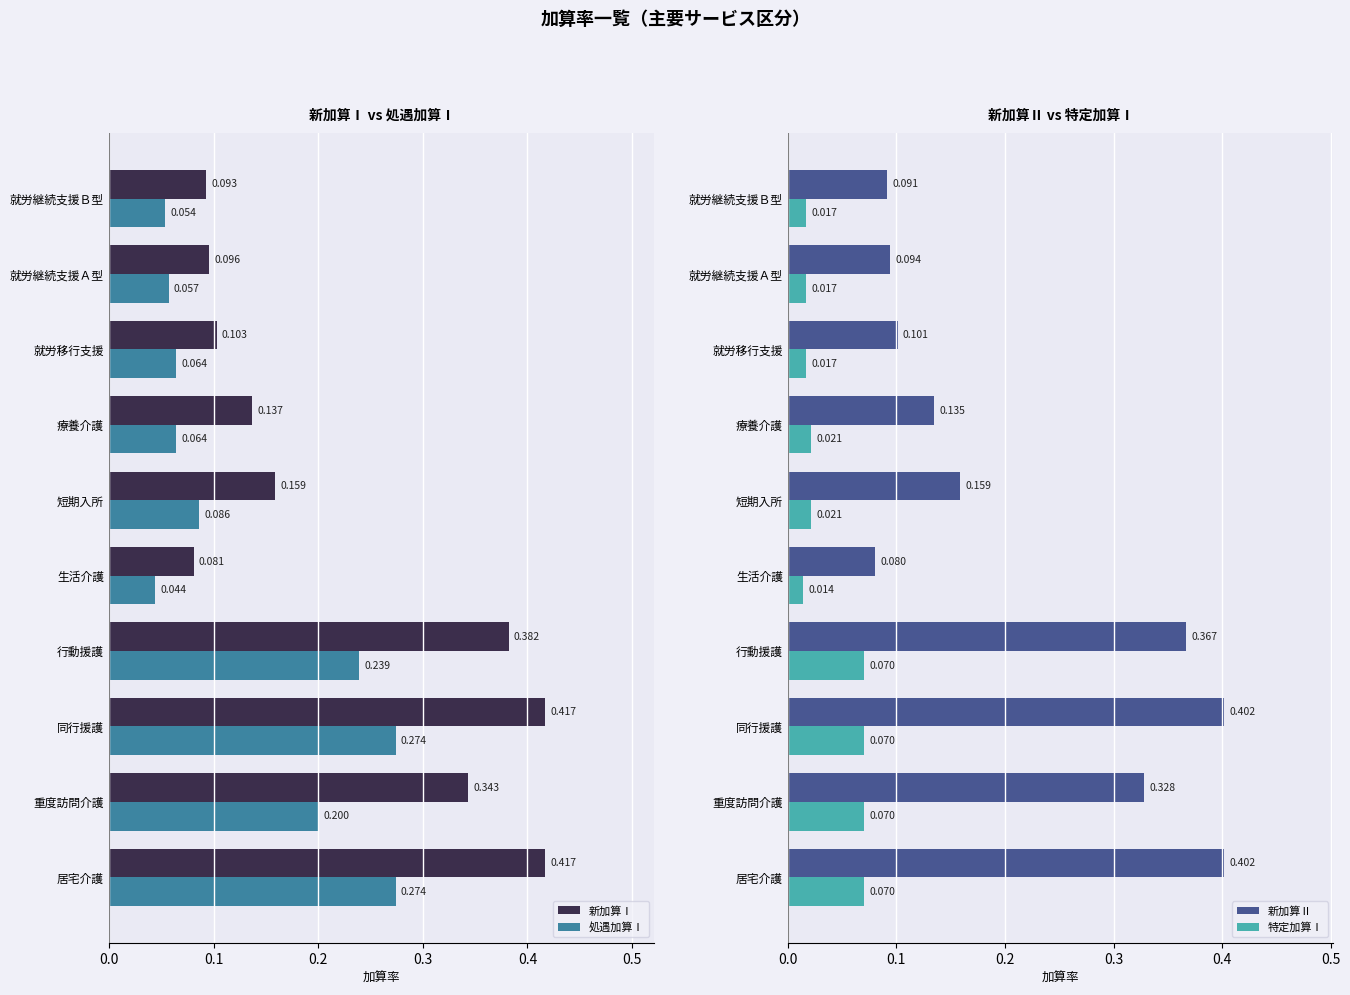

Which category has the lowest value in the 新加算Ⅰ series?

生活介護